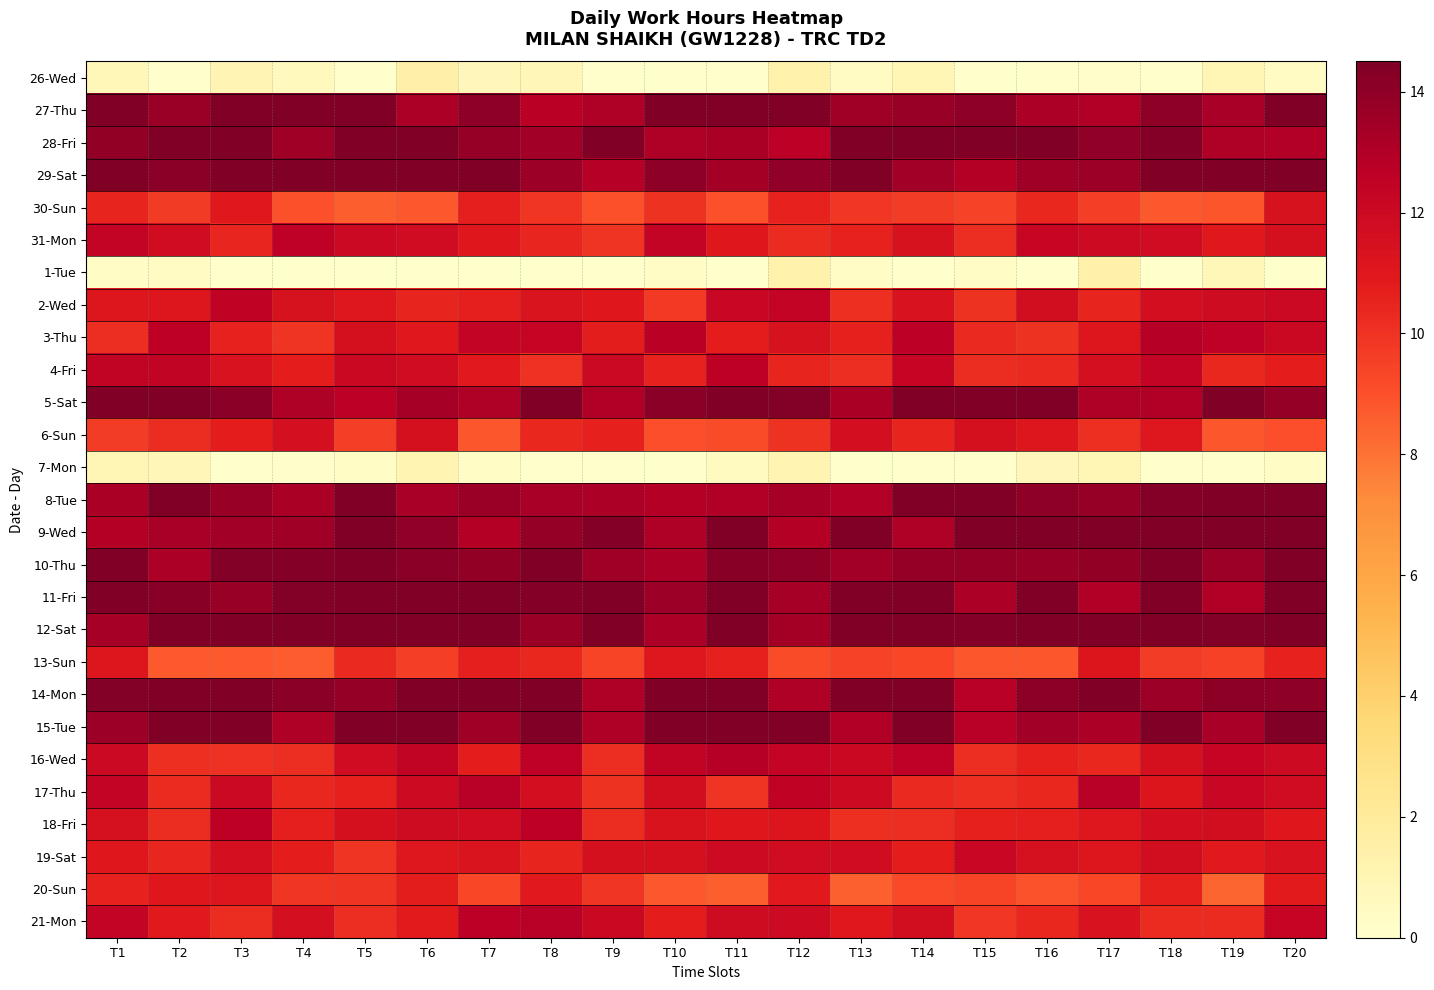

At which category does the chart reach its peak across all series?

T1